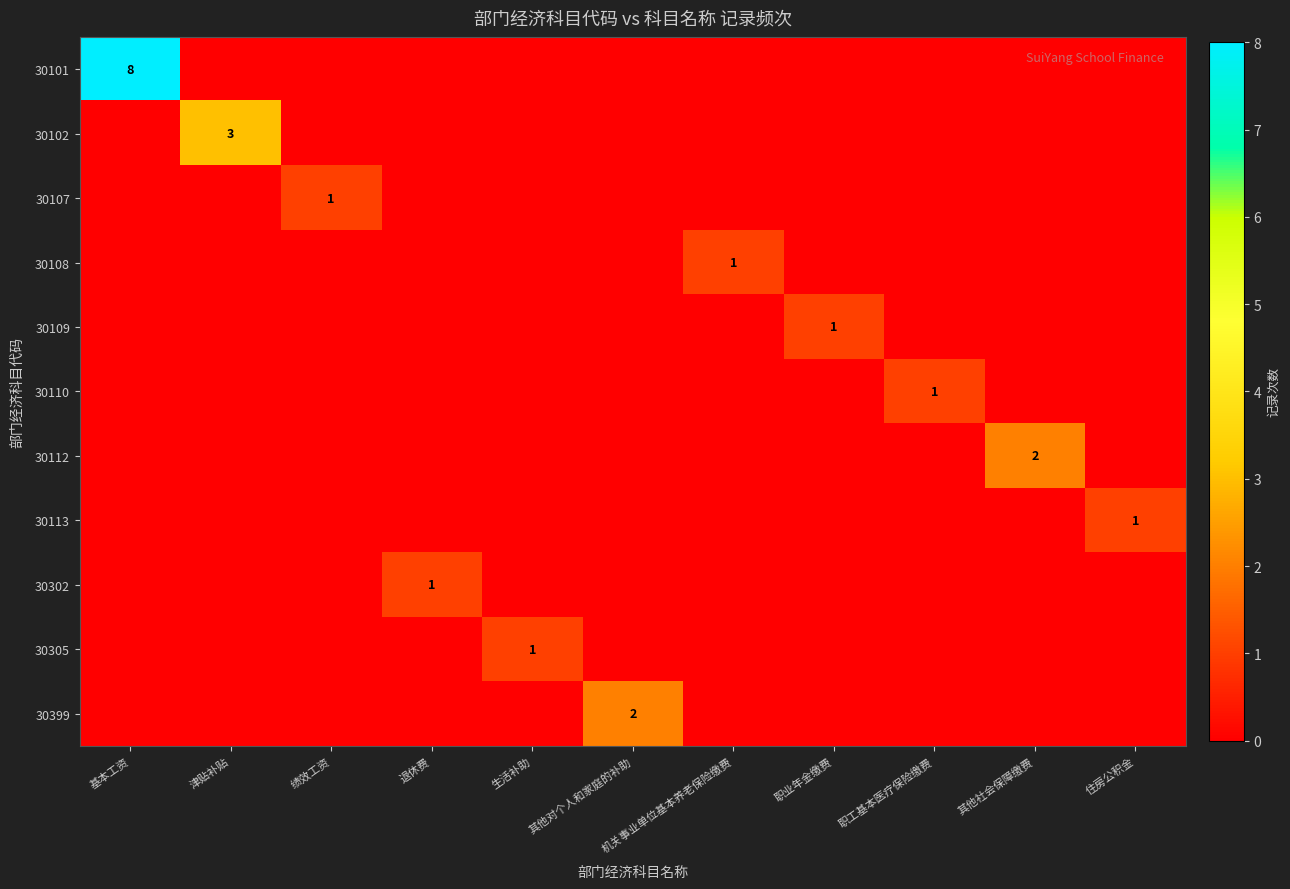

Rank the series at 津贴补贴 from lowest to highest value.

30101, 30107, 30108, 30109, 30110, 30112, 30113, 30302, 30305, 30399, 30102